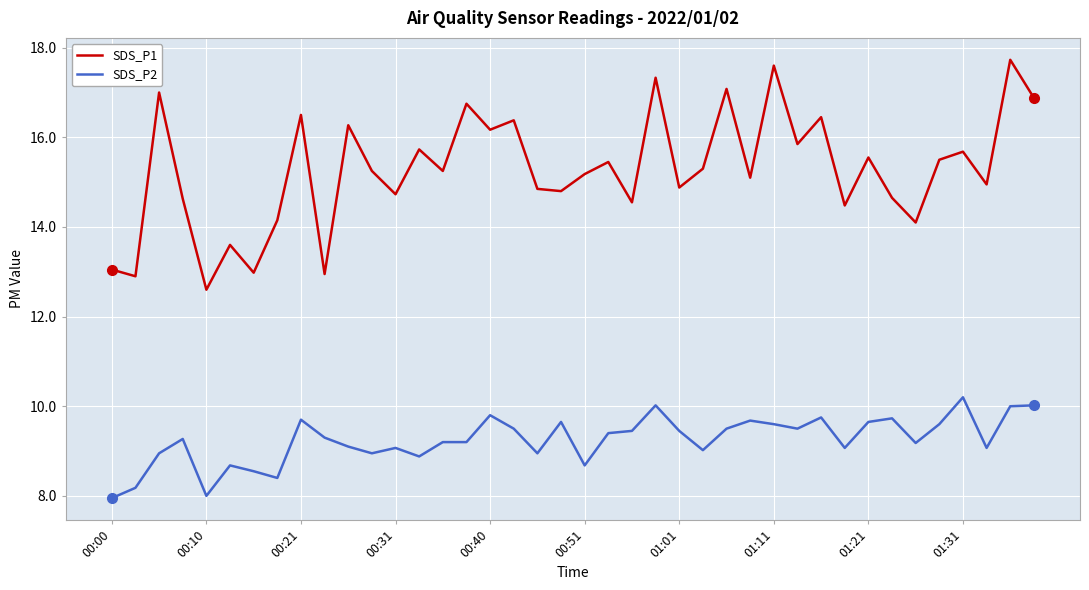

Which series has the largest range (max minus min)?

SDS_P1